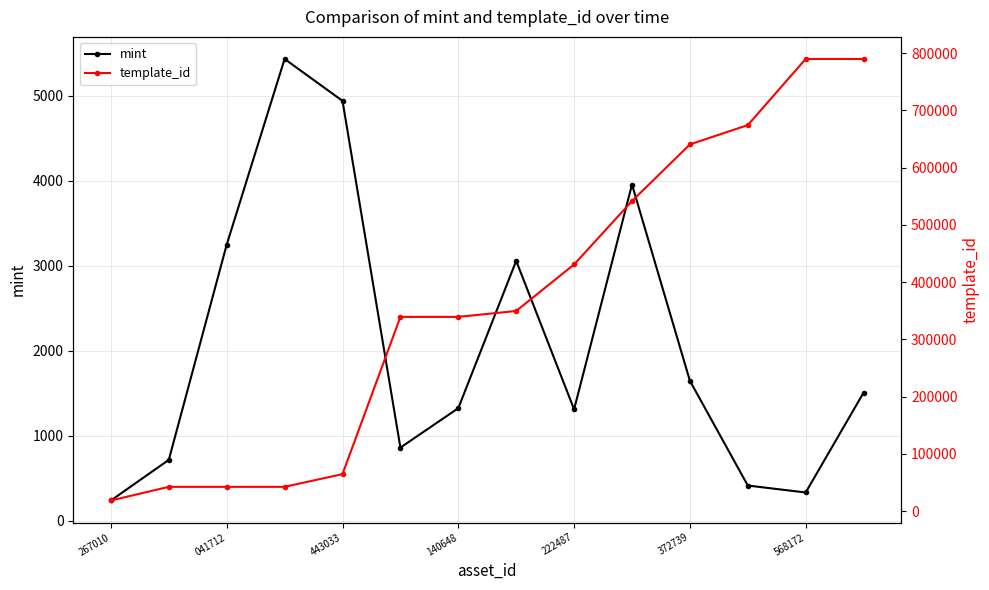

Count the number of data series in this chart.

2